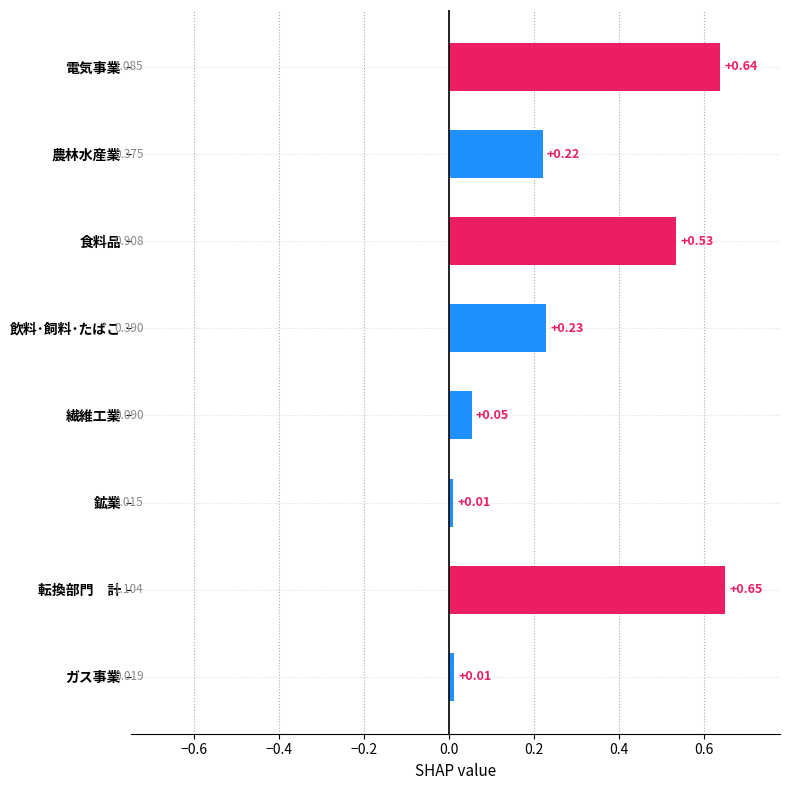

The value at 食料品 is 0.9. True or false?

False